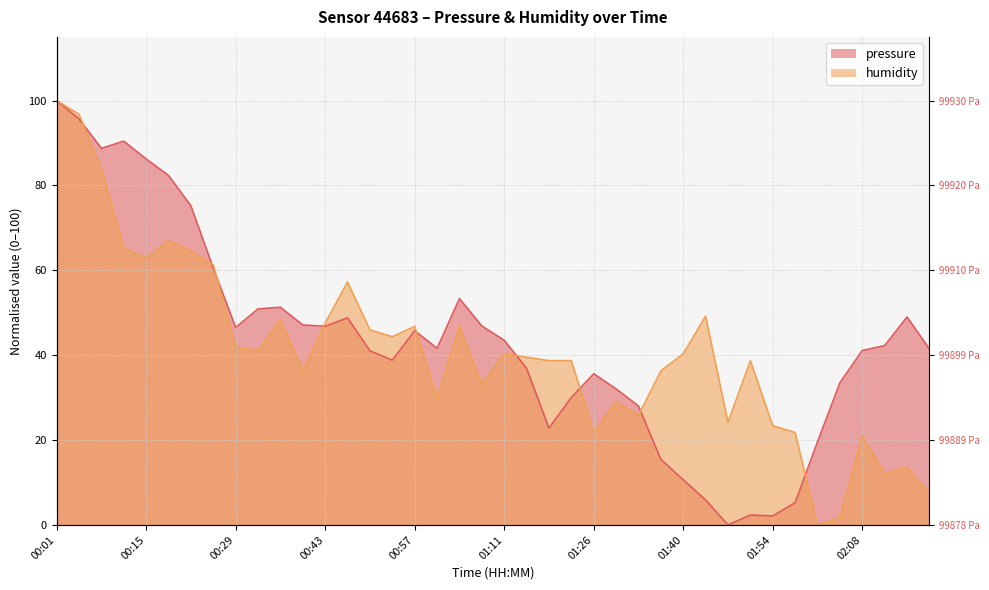

List the series in order of their peak value, highest first.

pressure, humidity